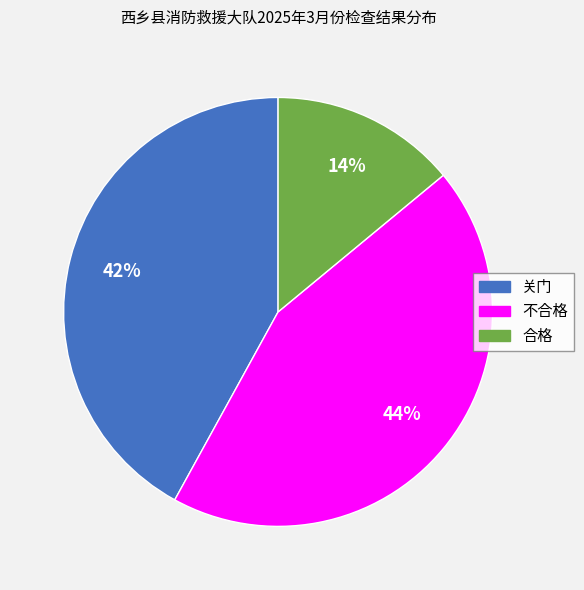

True or false: 合格 accounts for 5% of the total.

False